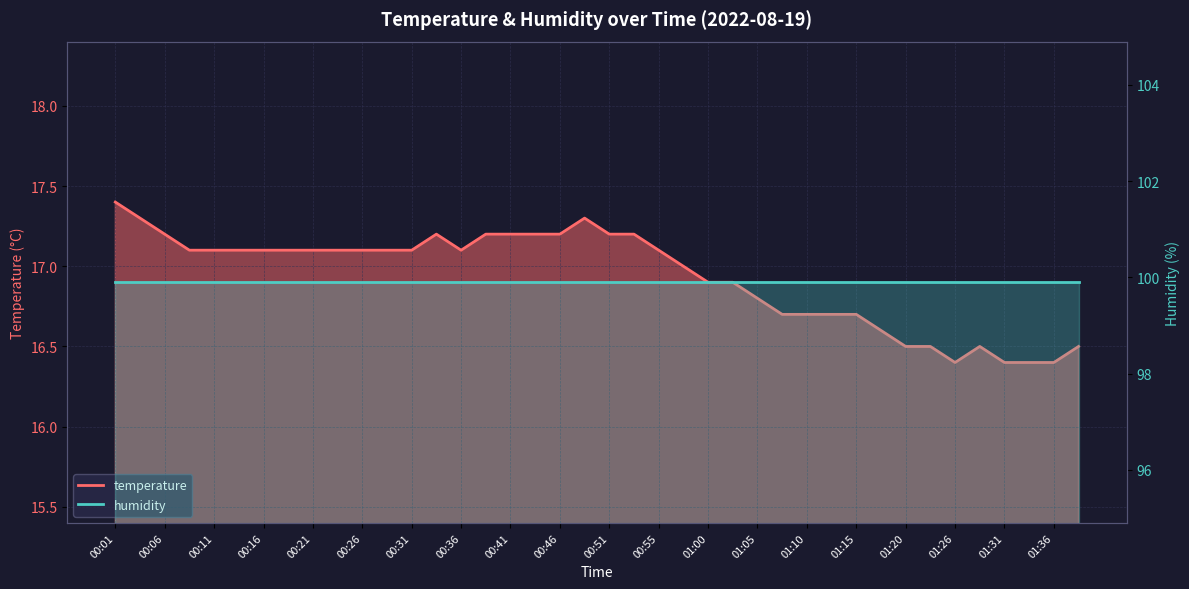

Reading left to right, what are all the values shown in this chart?

17.4	17.3	17.2	17.1	17.1	17.1	17.1	17.1	17.1	17.1	17.1	17.1	17.1	17.2	17.1	17.2	17.2	17.2	17.2	17.3	17.2	17.2	17.1	17.0	16.9	16.9	16.8	16.7	16.7	16.7	16.7	16.6	16.5	16.5	16.4	16.5	16.4	16.4	16.4	16.5